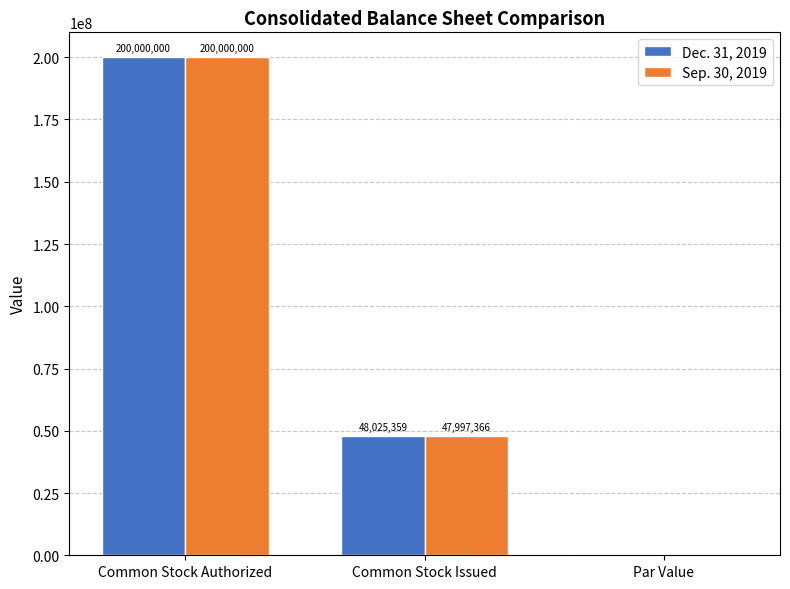

What is the maximum value for Dec. 31, 2019?

200000000